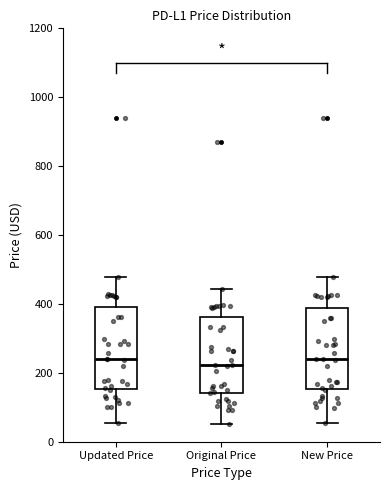

Where does the lower whisker of the box for New Price end on the y-axis? The values are not printed on the chart, so give them approximately, as read against the axis.

60